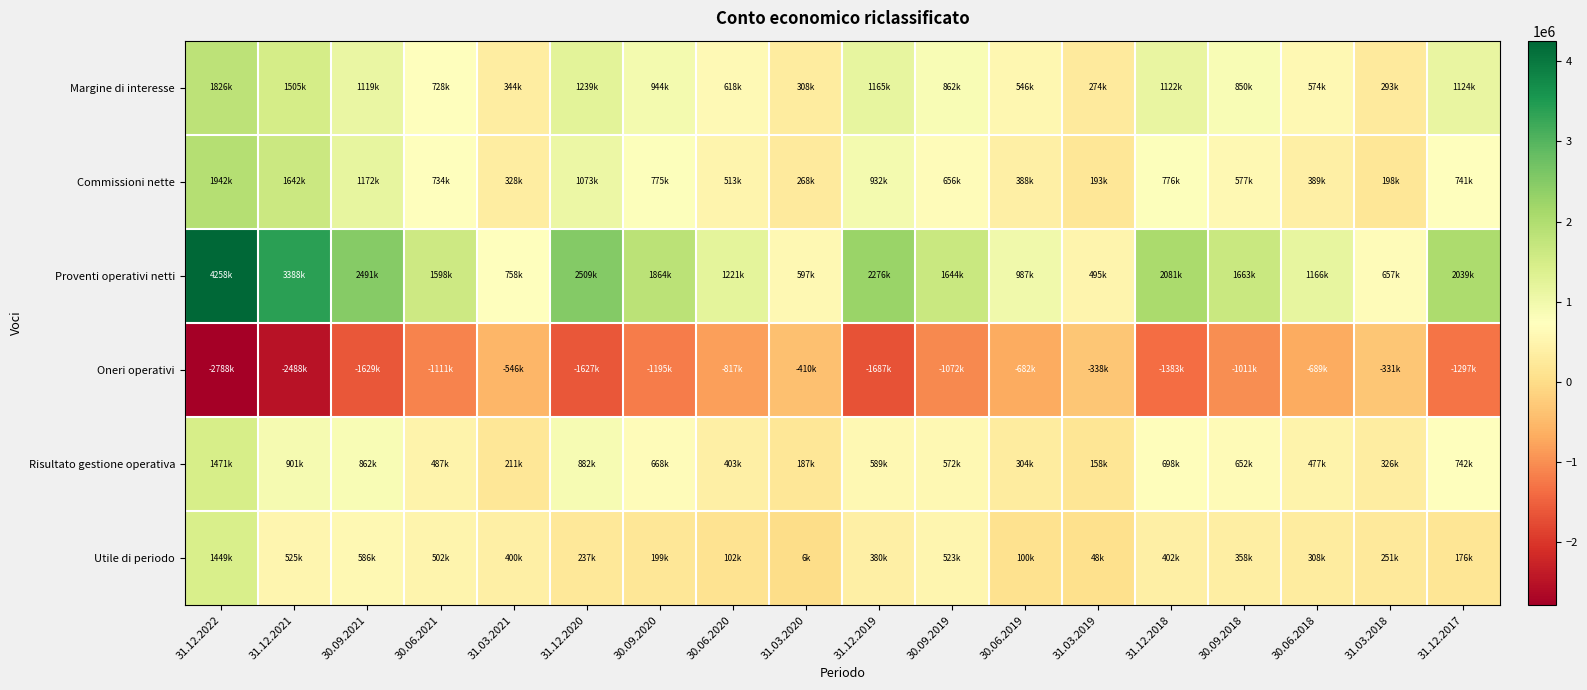

How many data points does each series have?

18